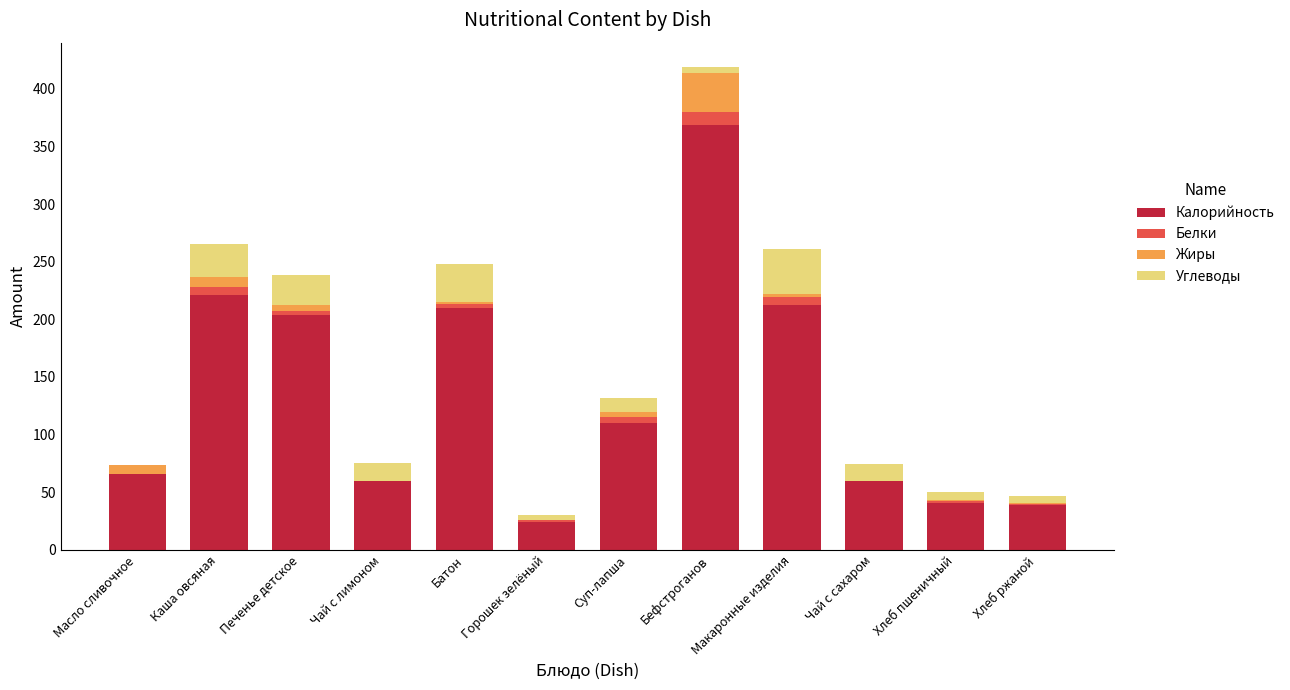

At which label does Калорийность reach its peak?

Бефстроганов